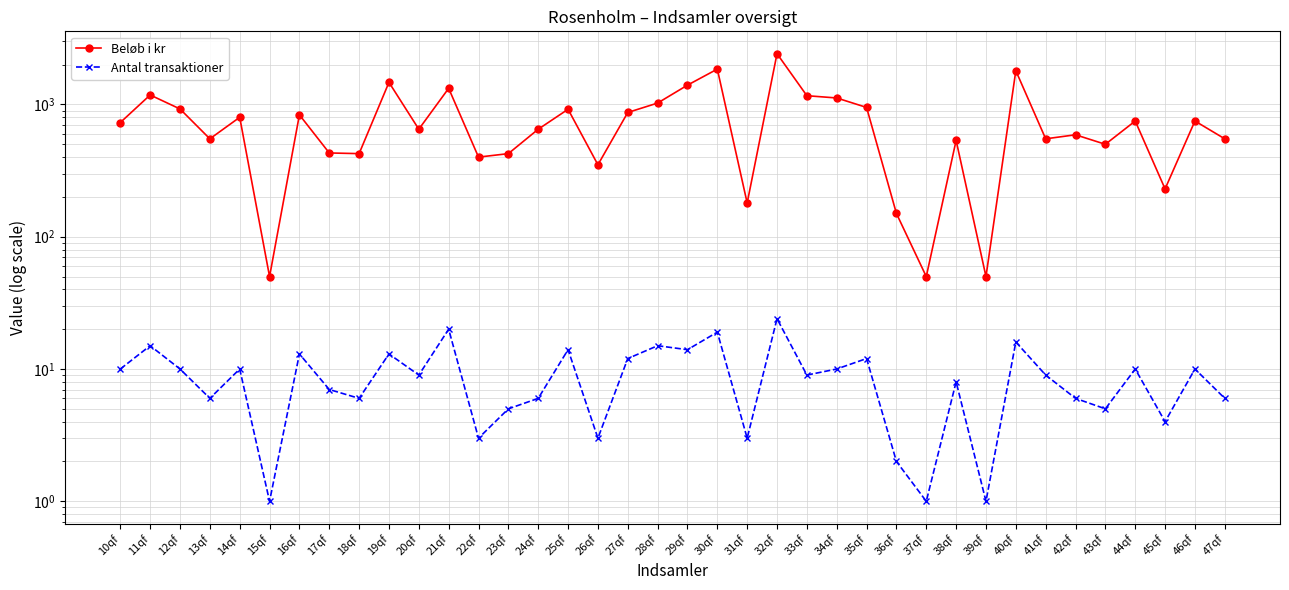

What is the label of the 28th point from the left?

37qf